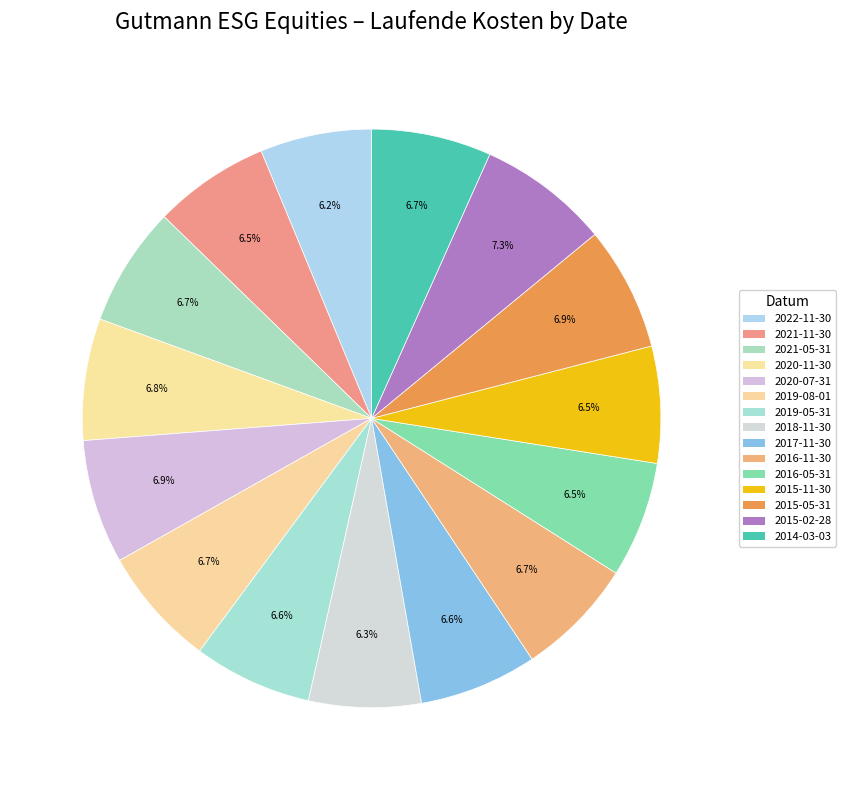

How many segments does this pie chart have?

15